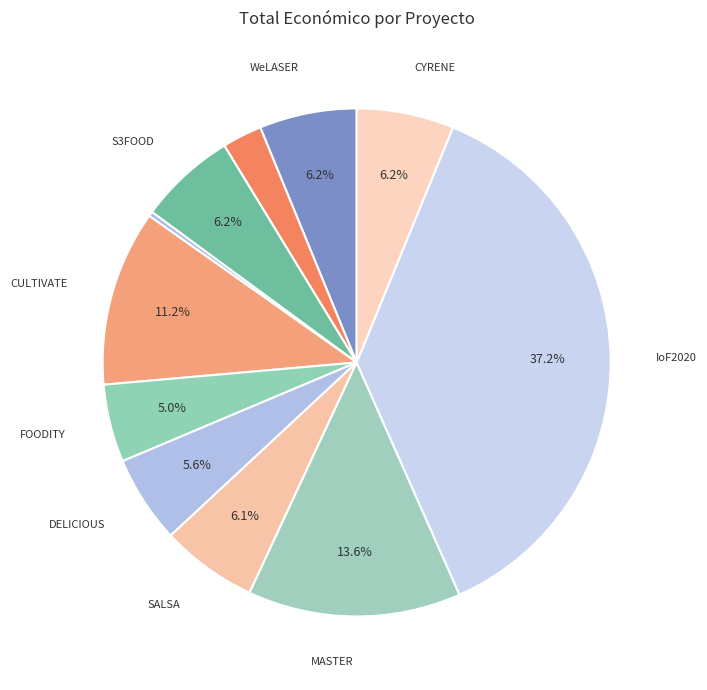

How many segments does this pie chart have?

11